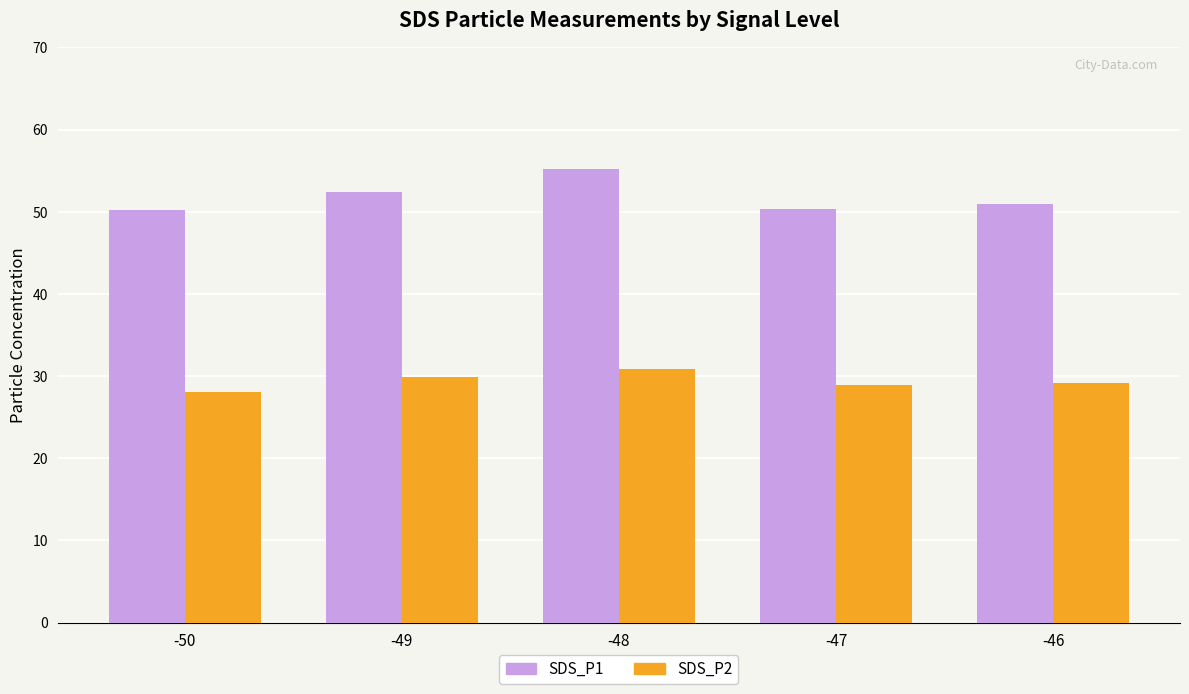

Is the value of SDS_P1 at -48 greater than the value of SDS_P2 at -47?

Yes